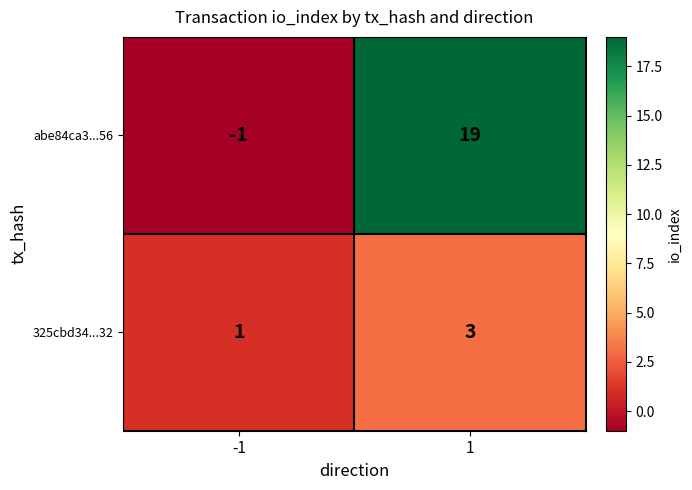

Rank the series at 1 from highest to lowest value.

abe84ca3...56, 325cbd34...32